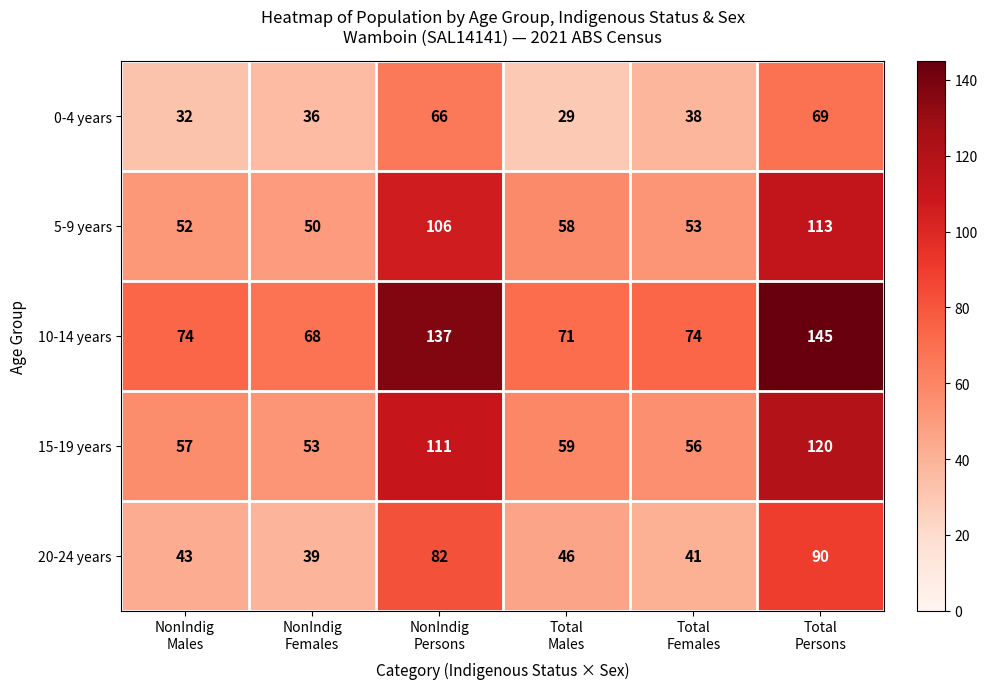

At NonIndig
Females, list the series in order from largest to smallest.

10-14 years, 15-19 years, 5-9 years, 20-24 years, 0-4 years